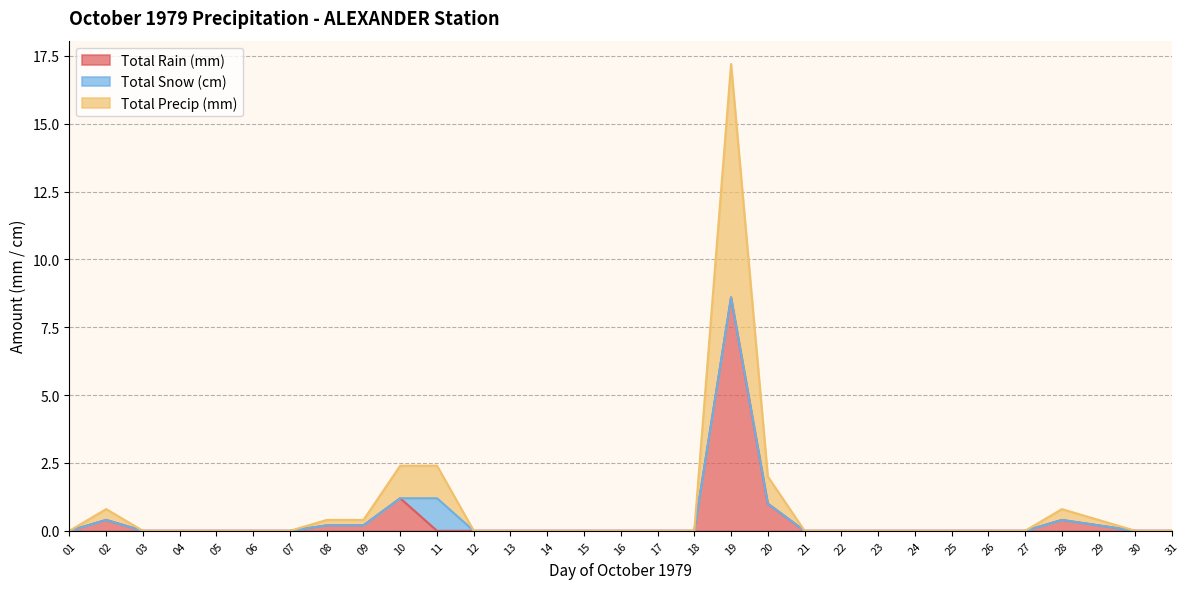

What is the difference between the maximum and minimum values in the Total Precip (mm) series?

8.6